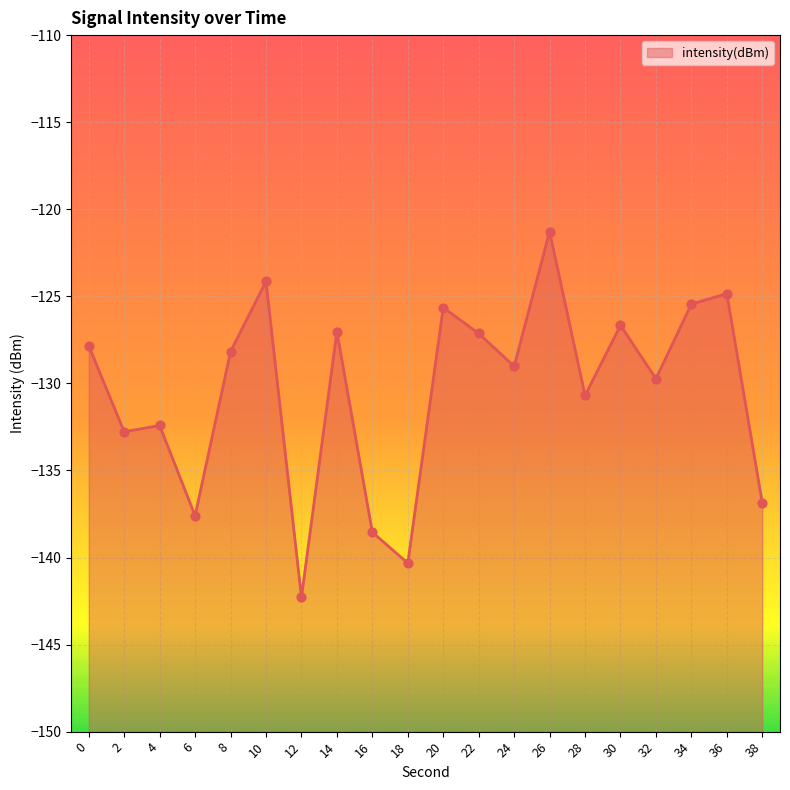

What is the change in value from 10 to 30?

-2.5